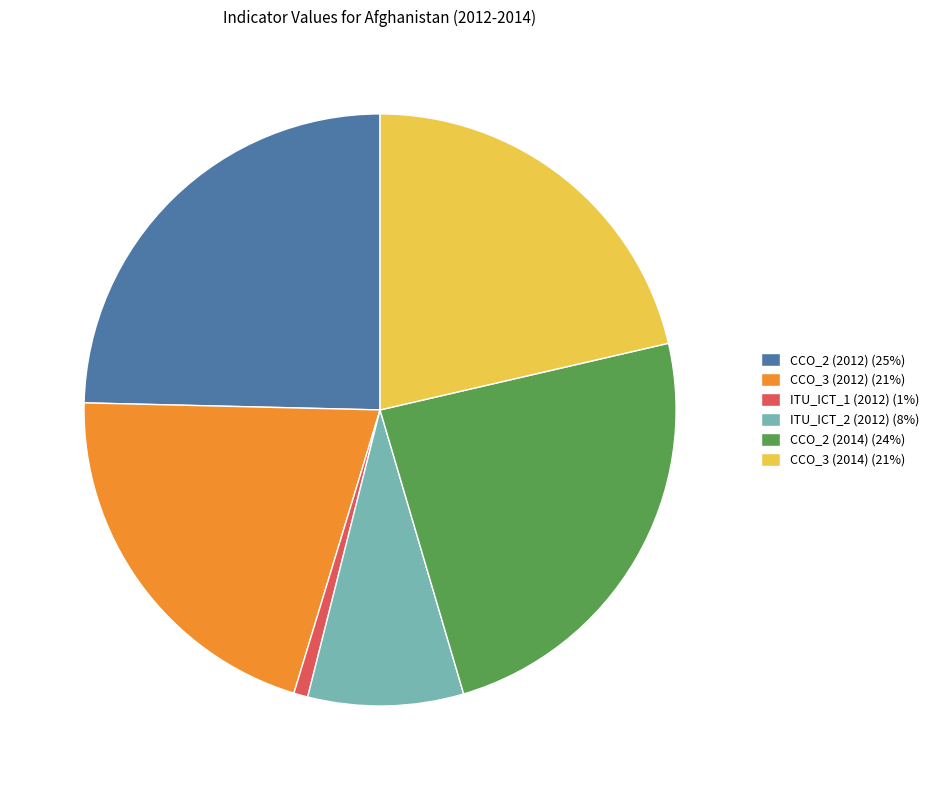

Is CCO_3 (2014) the majority of the pie?

No